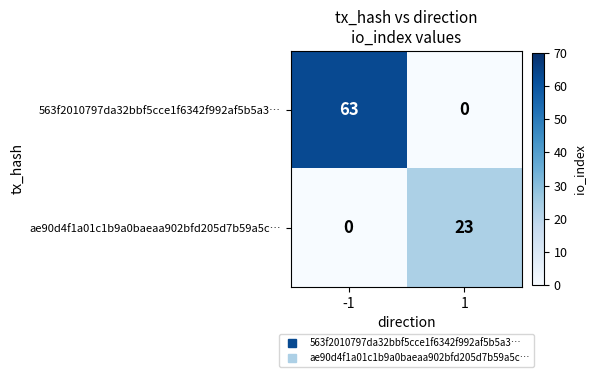

What is the maximum value for ae90d4f1a01c1b9a0baeaa902bfd205d7b59a5c…?

23